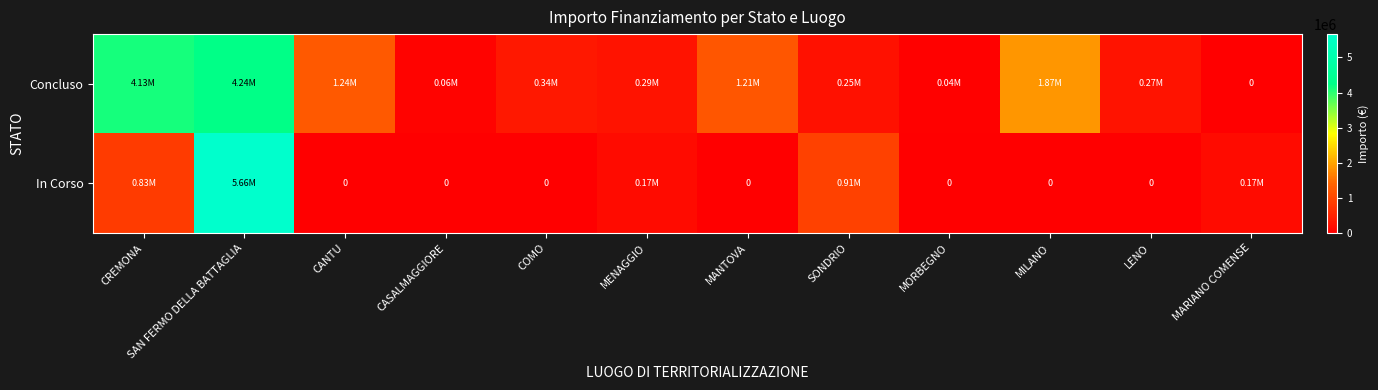

What is the sum of the In Corso values at CREMONA and CASALMAGGIORE?

833874.0